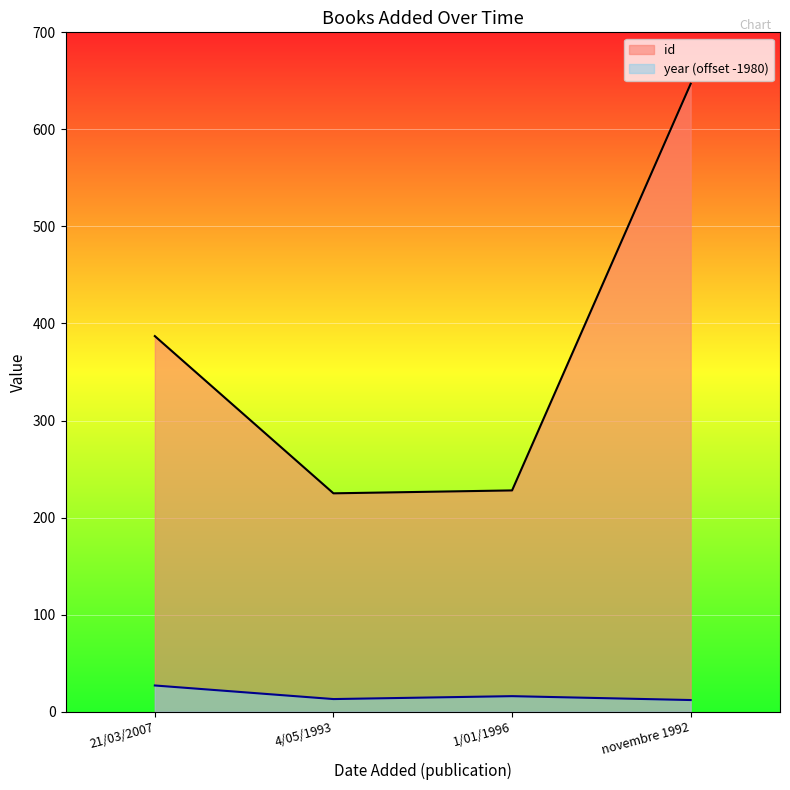

What is the difference between the maximum and second lowest values in the id series?

419